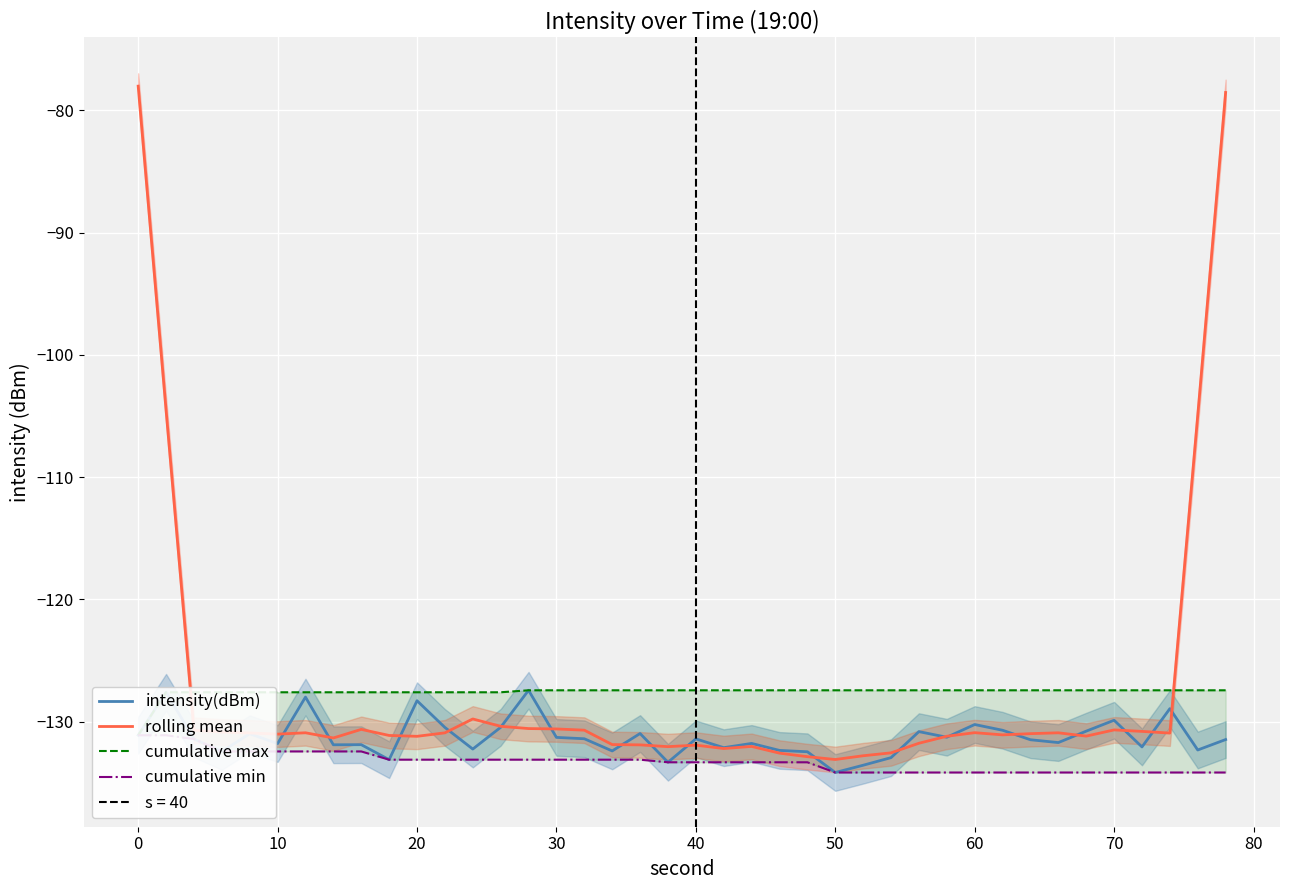

True or false: rolling mean and cumulative min cross at least once.

False